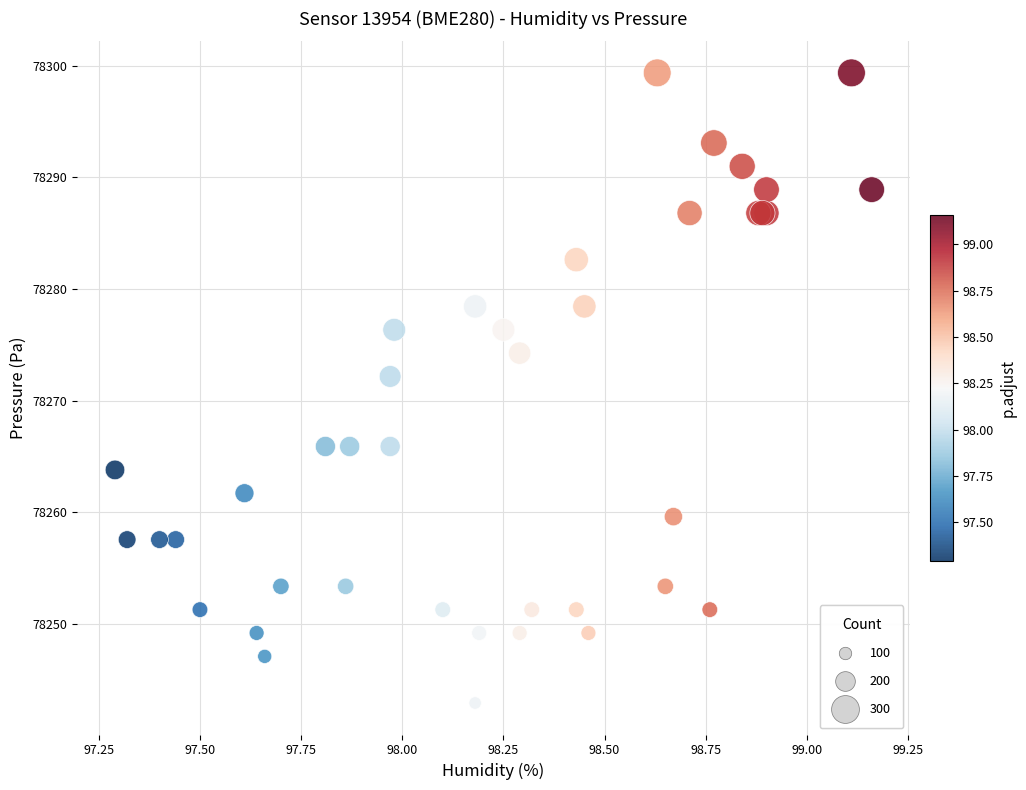

What Y value in the scatter plot is closest to 78271?

78272.2